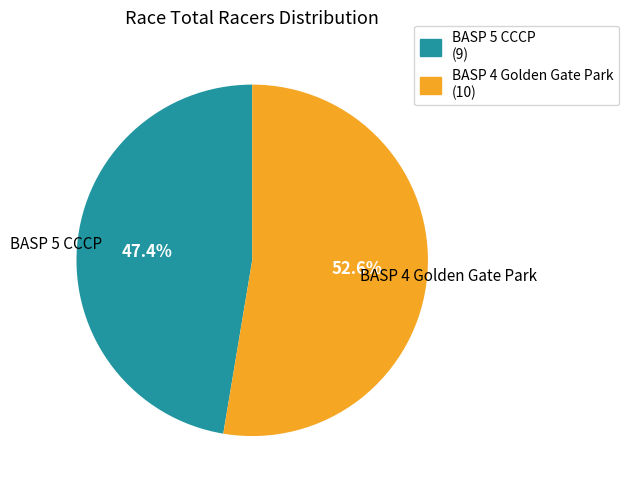

The BASP 5 CCCP slice represents 47% of the pie. True or false?

True